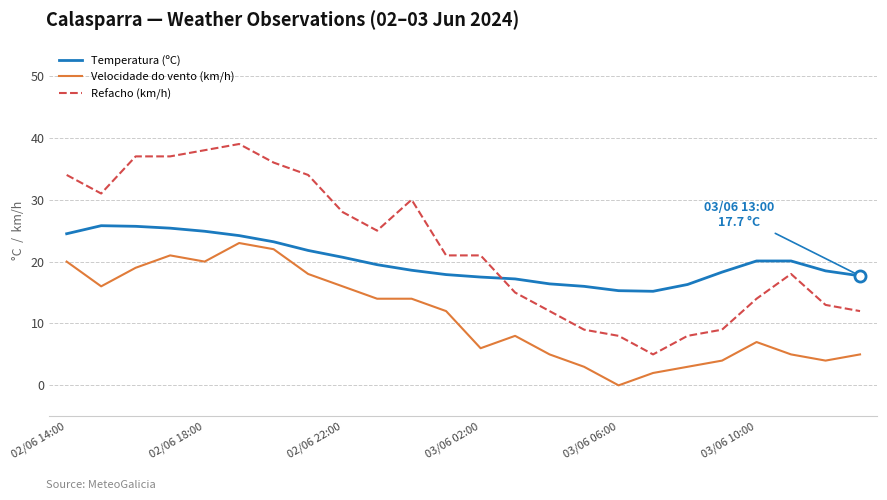

How many distinct data groups are displayed?

3